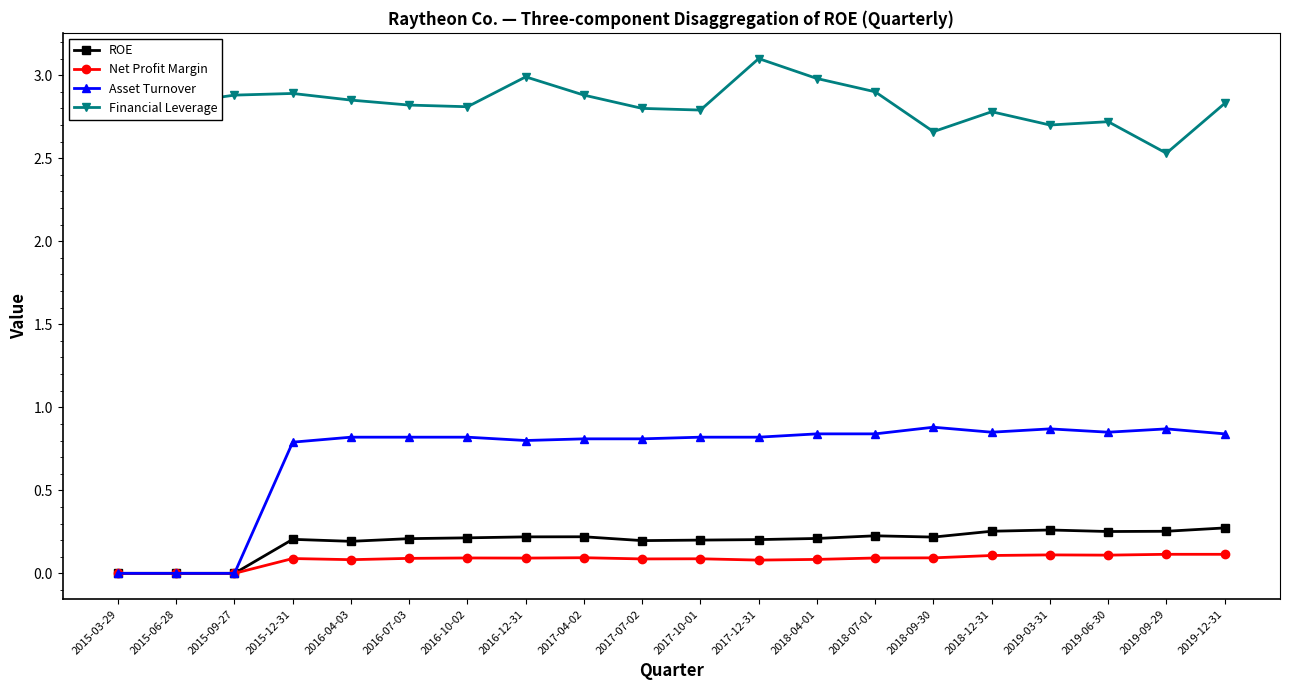

What is the sum of all Financial Leverage values?

56.6